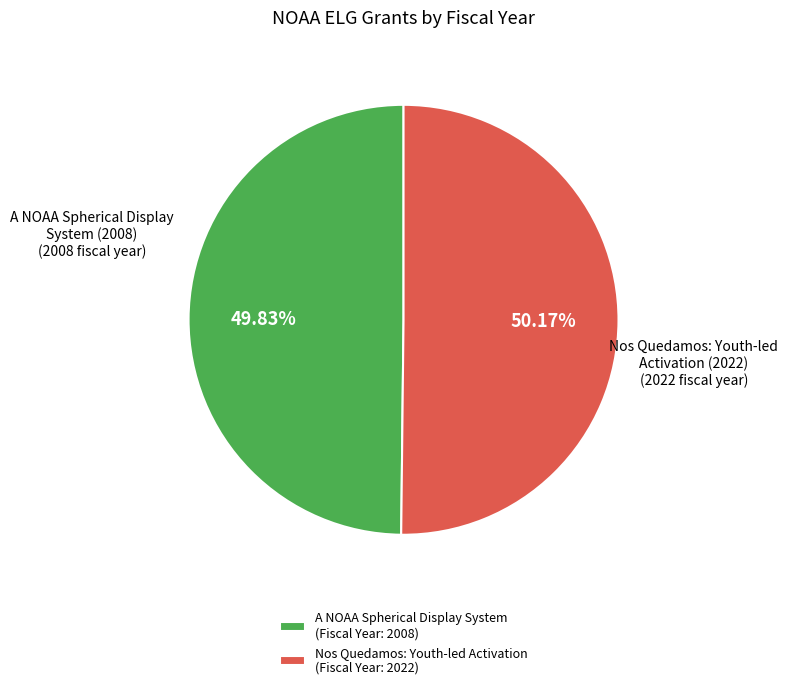

Do Nos Quedamos: Youth-led Activation (Fiscal Year: 2022) and A NOAA Spherical Display System (Fiscal Year: 2008) together represent more than half of the pie?

Yes